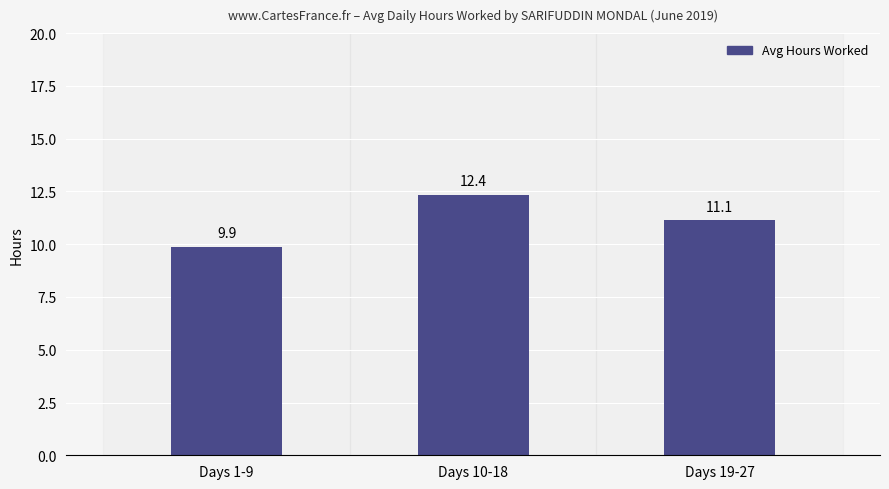

What is the average value?

11.1